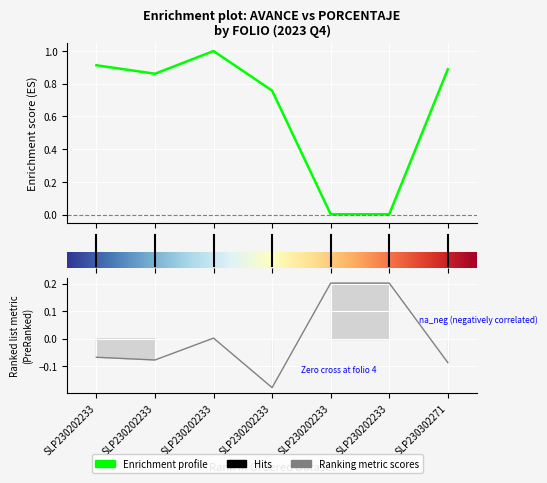

How many lines are shown in the chart?

2